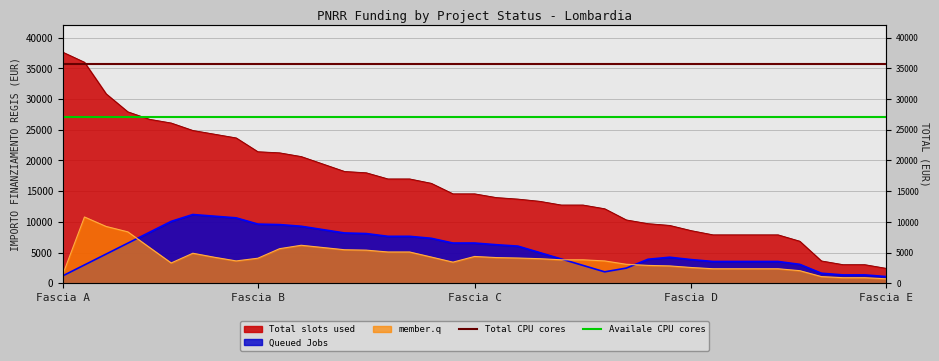

What value does the Availale CPU cores series have at Fascia B?

27096.5